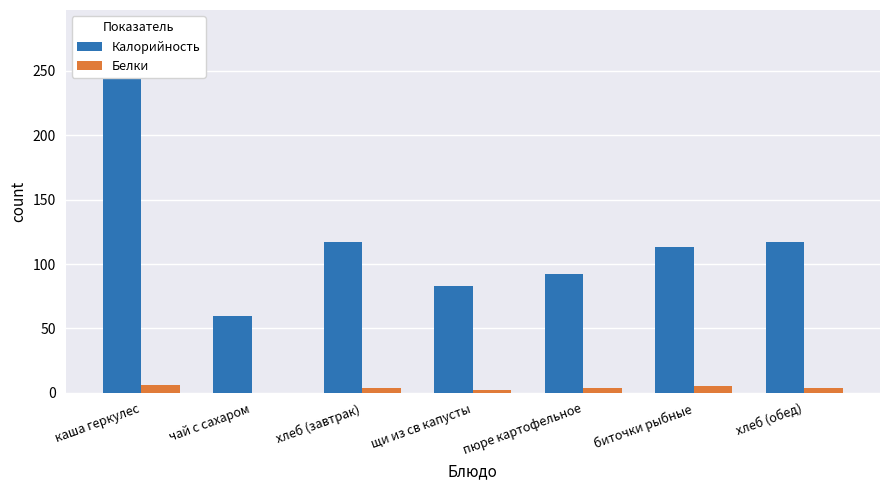

What is the minimum value shown in the chart?

0.1